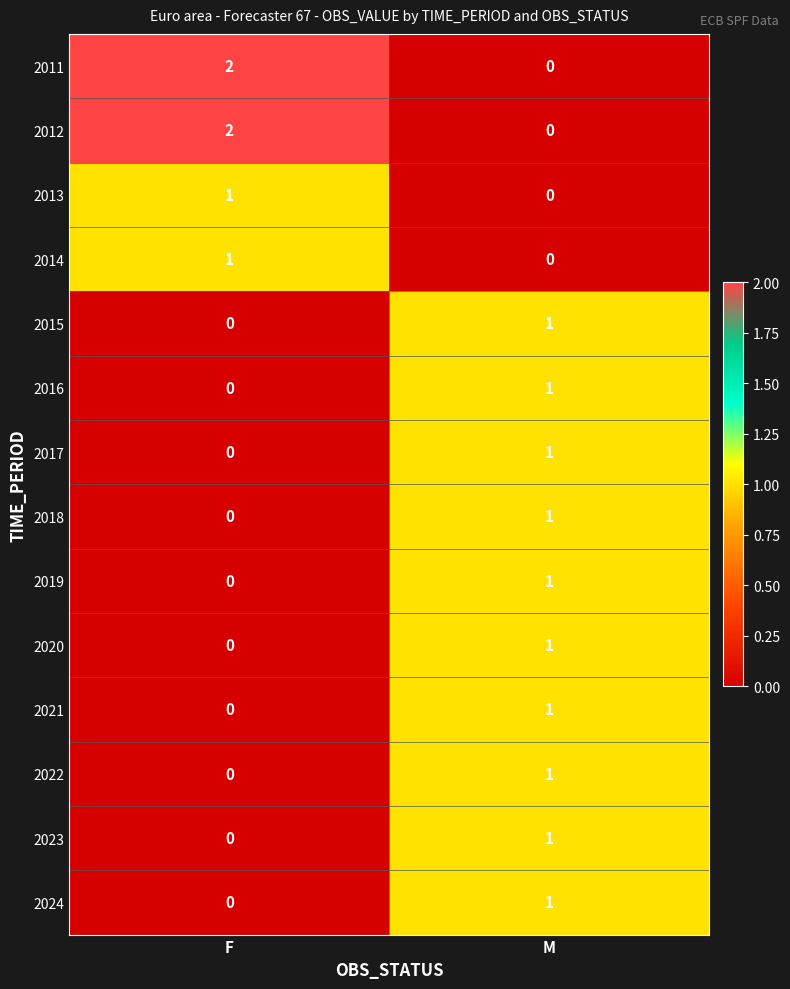

Is it true that 2011 equals 1 at M?

False